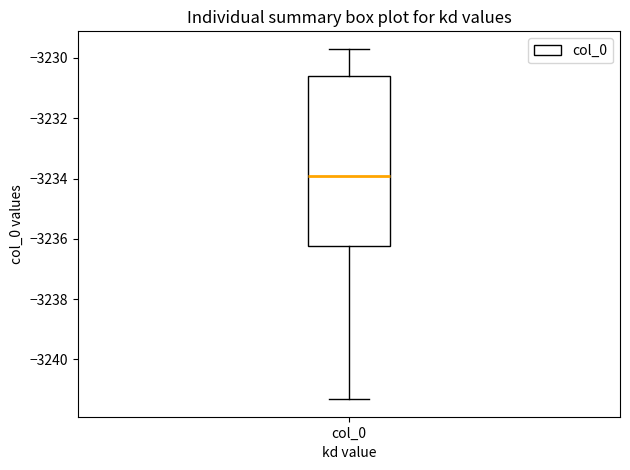

Transcribe this box plot: give where the median line is, the range the box spans, and where the two whiskers end, as read against the y-axis. The values are not printed on the chart, so give them approximately, as read against the axis.

median -3234.0, box -3236.2 to -3230.6, whiskers -3241.4 to -3229.6